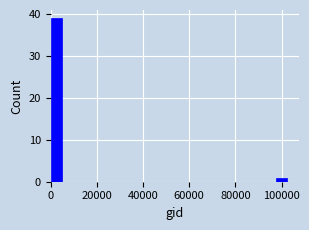

Read against the x-axis, roughly where is the centre of the tallest bar?

2000